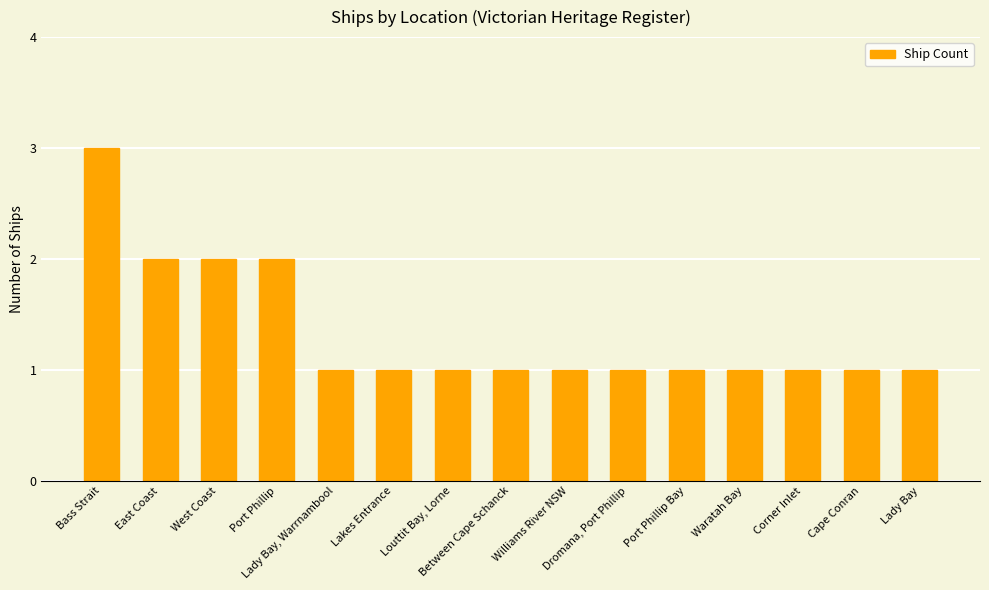

What is the greatest value displayed?

3